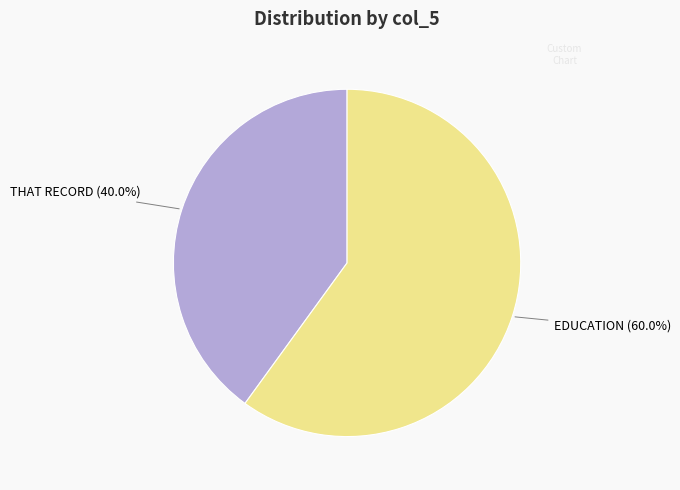

Does any single category account for the majority?

Yes